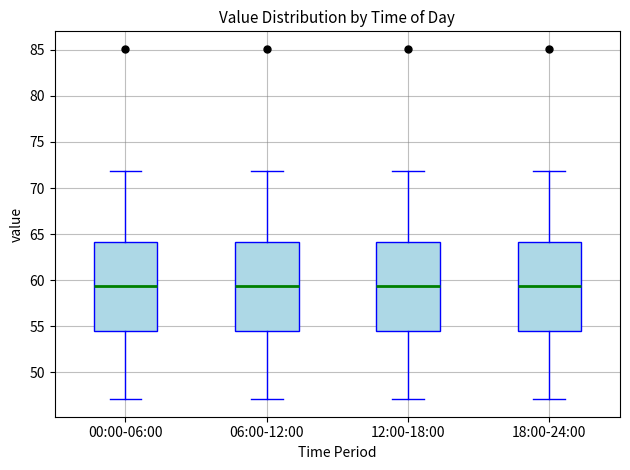

Reading left to right, transcribe this box plot: for each box, give where its median line is, the range the box spans, and where its two whiskers end, as read against the y-axis. The values are not printed on the chart, so give them approximately, as read against the axis.

00:00-06:00: median 59.5, box 54.5 to 64.0, whiskers 47.0 to 72.0
06:00-12:00: median 59.5, box 54.5 to 64.0, whiskers 47.0 to 72.0
12:00-18:00: median 59.5, box 54.5 to 64.0, whiskers 47.0 to 72.0
18:00-24:00: median 59.5, box 54.5 to 64.0, whiskers 47.0 to 72.0